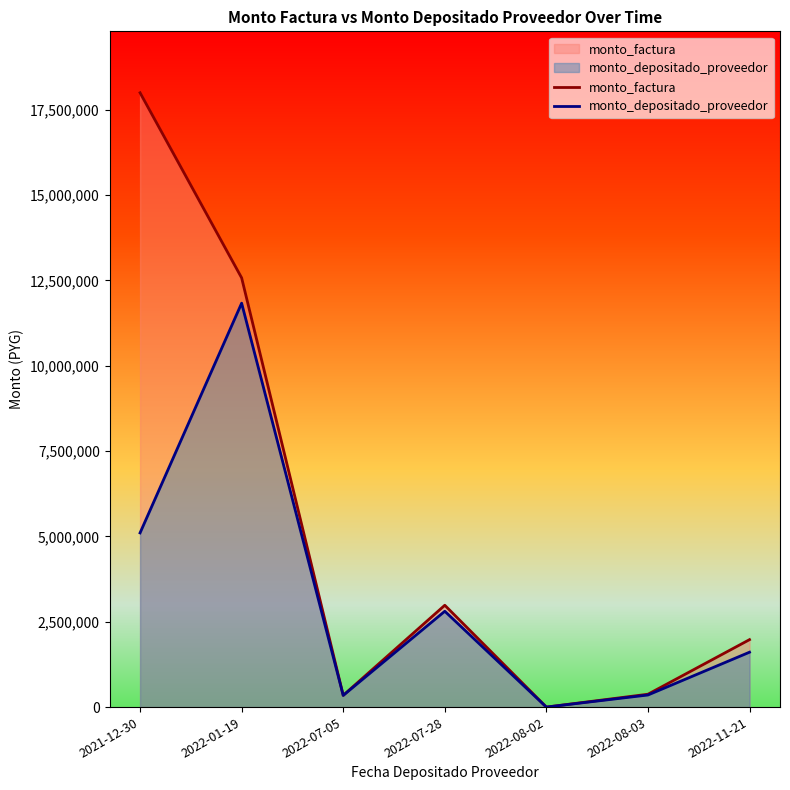

Reading right to left, what are all the values shown in this chart?

monto_factura: 1975780	376600	220	2983180	344400	12573400	17995790
monto_depositado_proveedor: 1608066	354398	220	2807310	342507	11832140	5102718